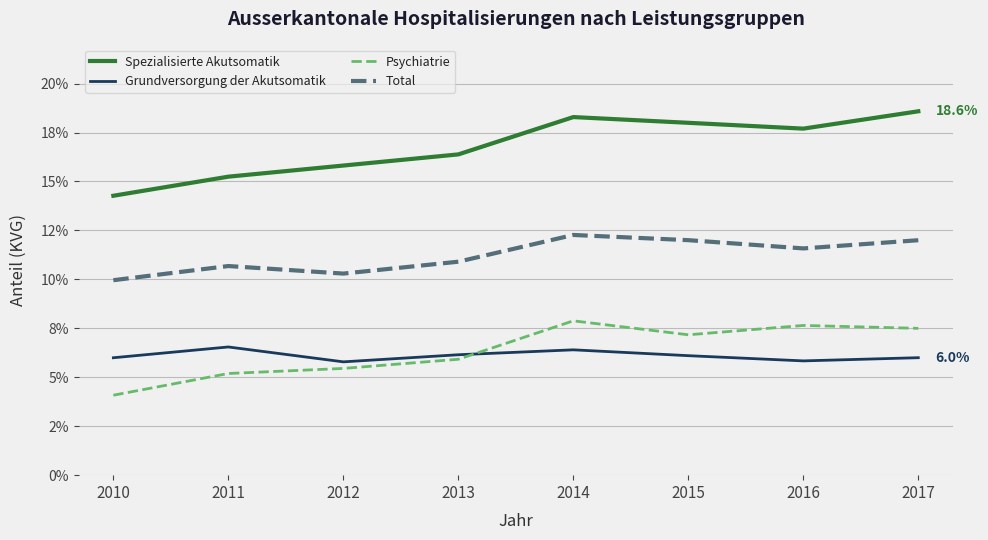

How many interior local peaks does the Total series have?

2